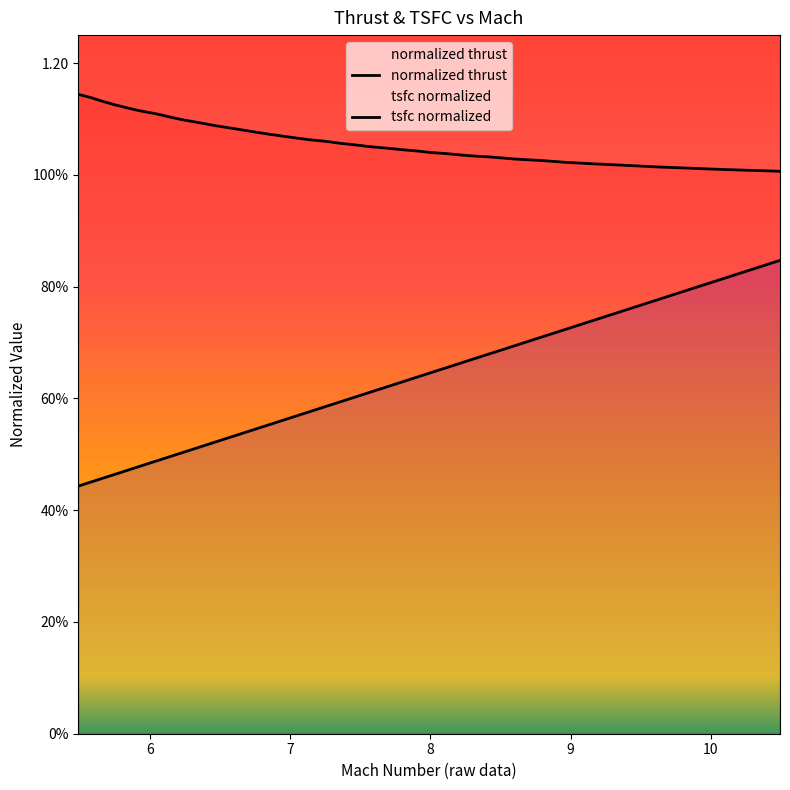

What position from the left is 9.63841?

34